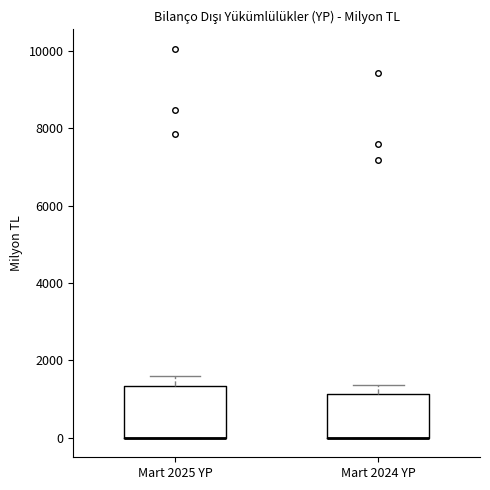

Reading left to right, read every box against the y-axis: the position of its median line, the range the box covers, and the ends of its whiskers. The values are not printed on the chart, so give them approximately, as read against the axis.

Mart 2025 YP: median 0 (drawn on the box's lower edge), box 0 to 1400, whiskers 0 to 1600
Mart 2024 YP: median 0 (drawn on the box's lower edge), box 0 to 1200, whiskers 0 to 1400